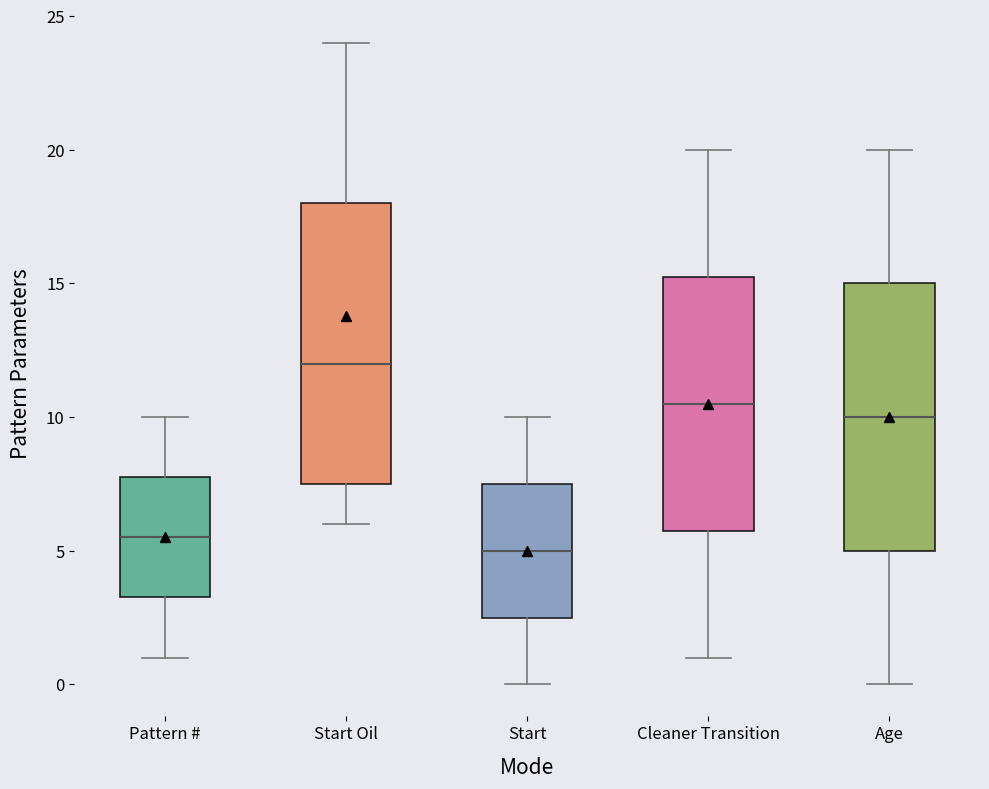

Comparing the boxes themselves (not the whiskers), which one is the tallest?

Start Oil